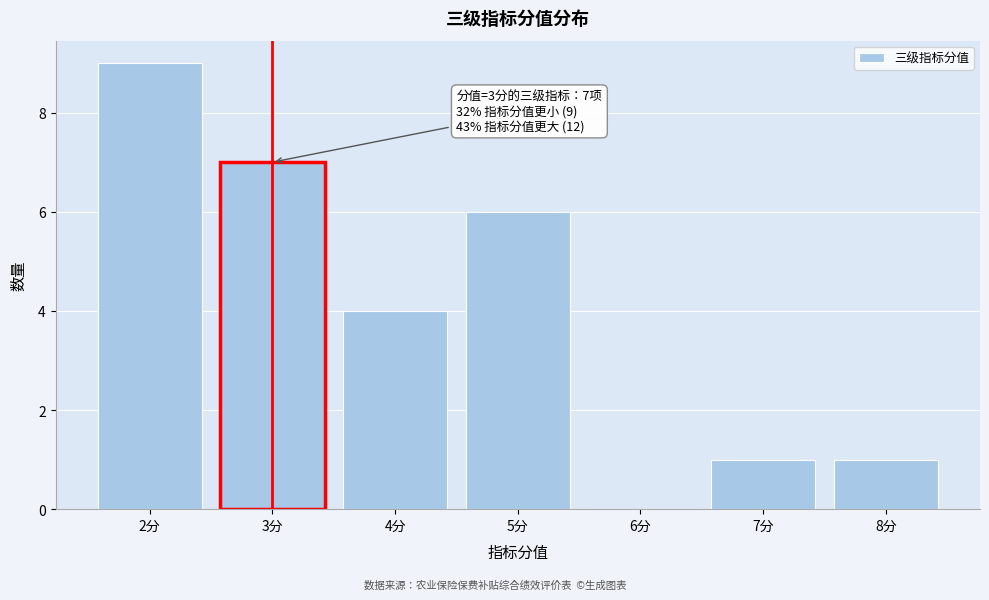

Reading left to right, extract all data points from this chart.

2分=9	3分=7	4分=4	5分=6	6分=0	7分=1	8分=1